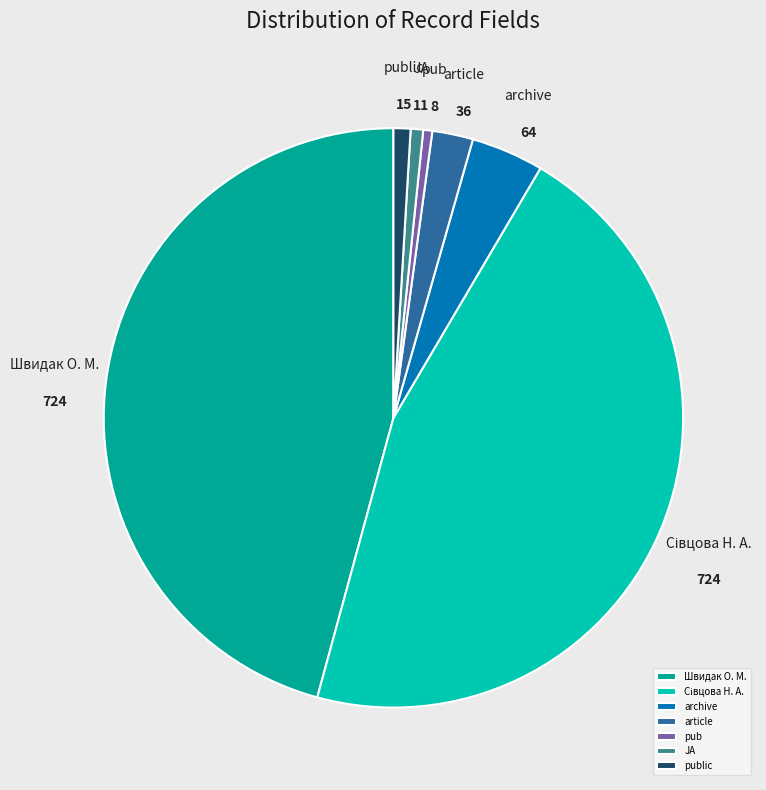

What is the ratio of the value at JA to the value at article?

0.3